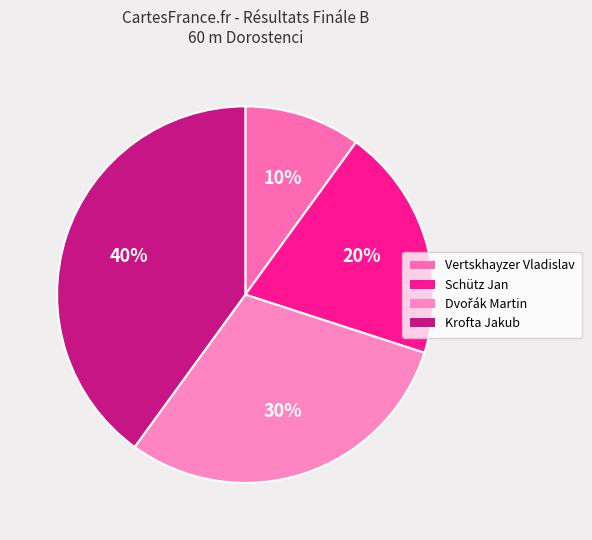

Is Dvořák Martin the majority of the pie?

No